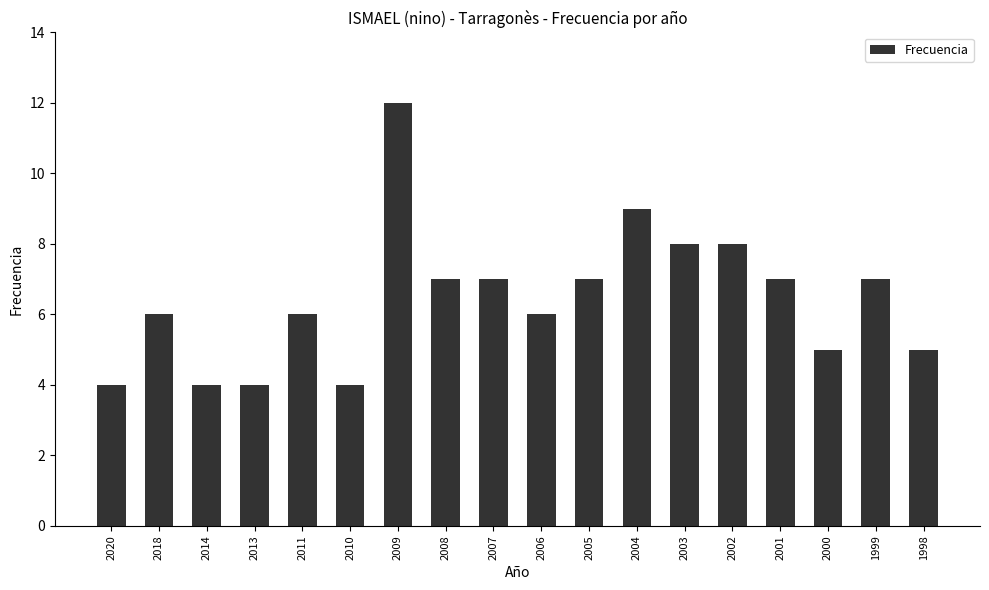

Are the bars grouped side by side (vs. stacked)?

No